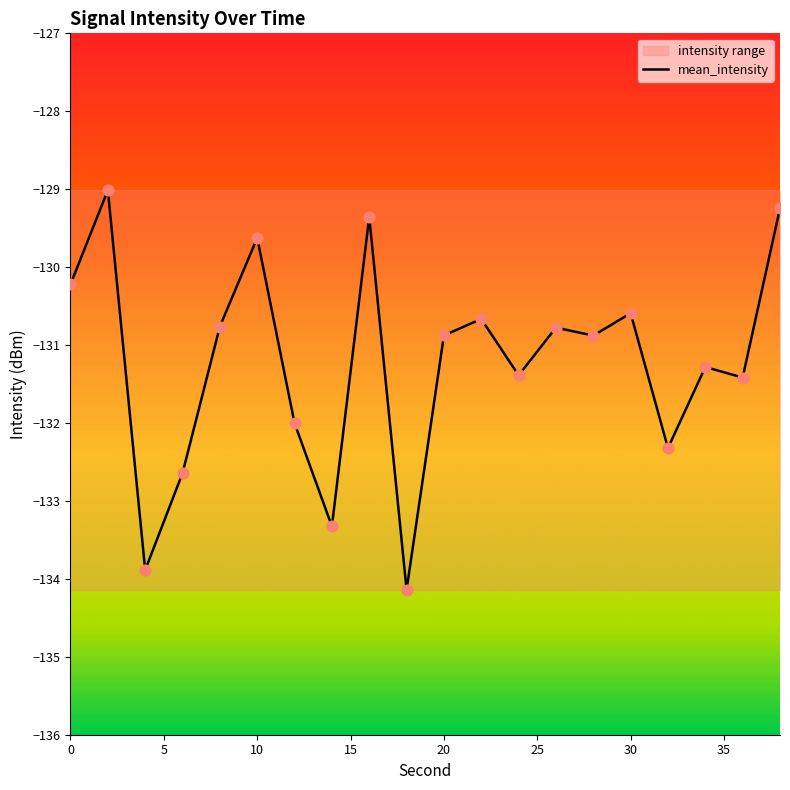

What is the lowest value of the mean_intensity series?

-134.1